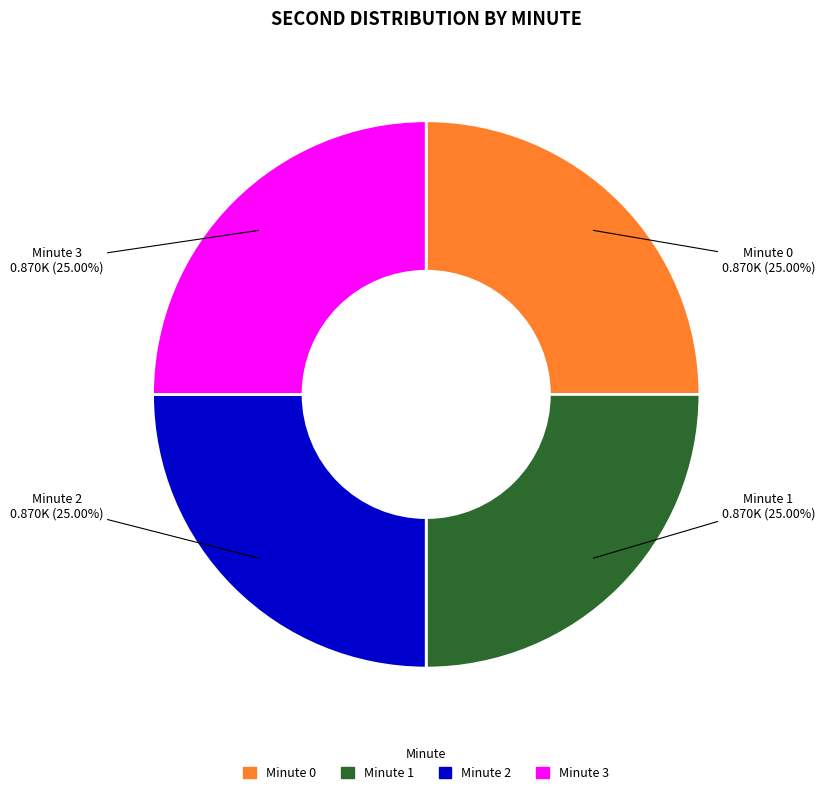

Approximately how many times larger is the value at Minute 1 compared to Minute 2?

1.0